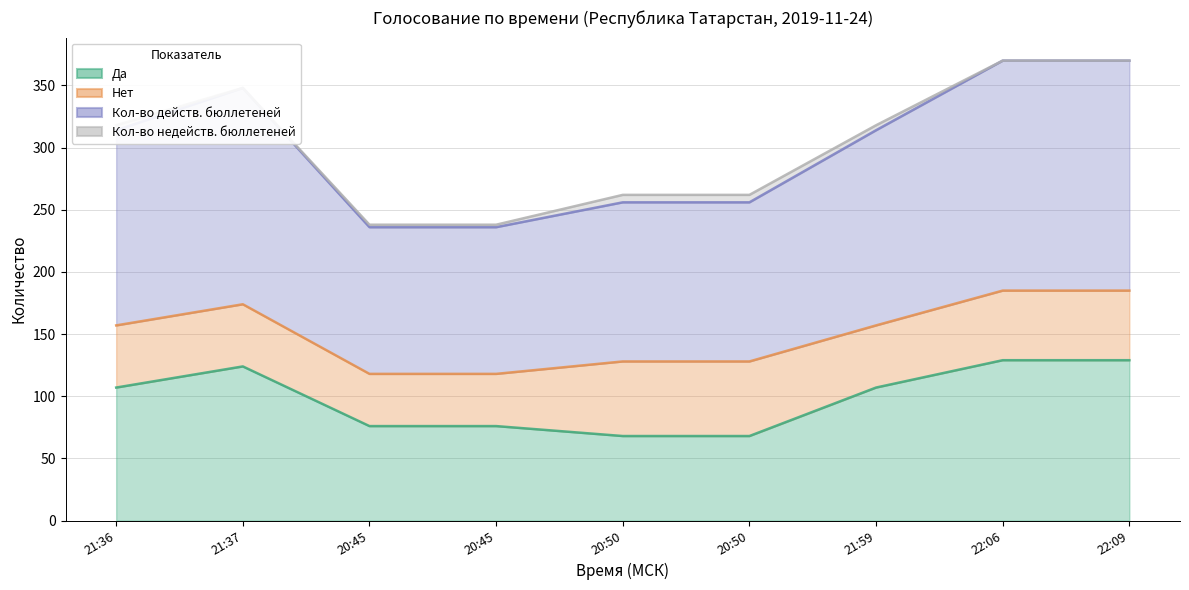

What is the highest value of the Кол-во действ. бюллетеней series?

185